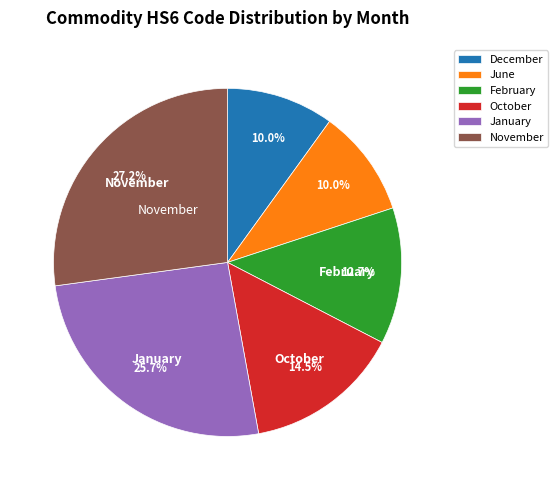

True or false: June accounts for 15% of the total.

False